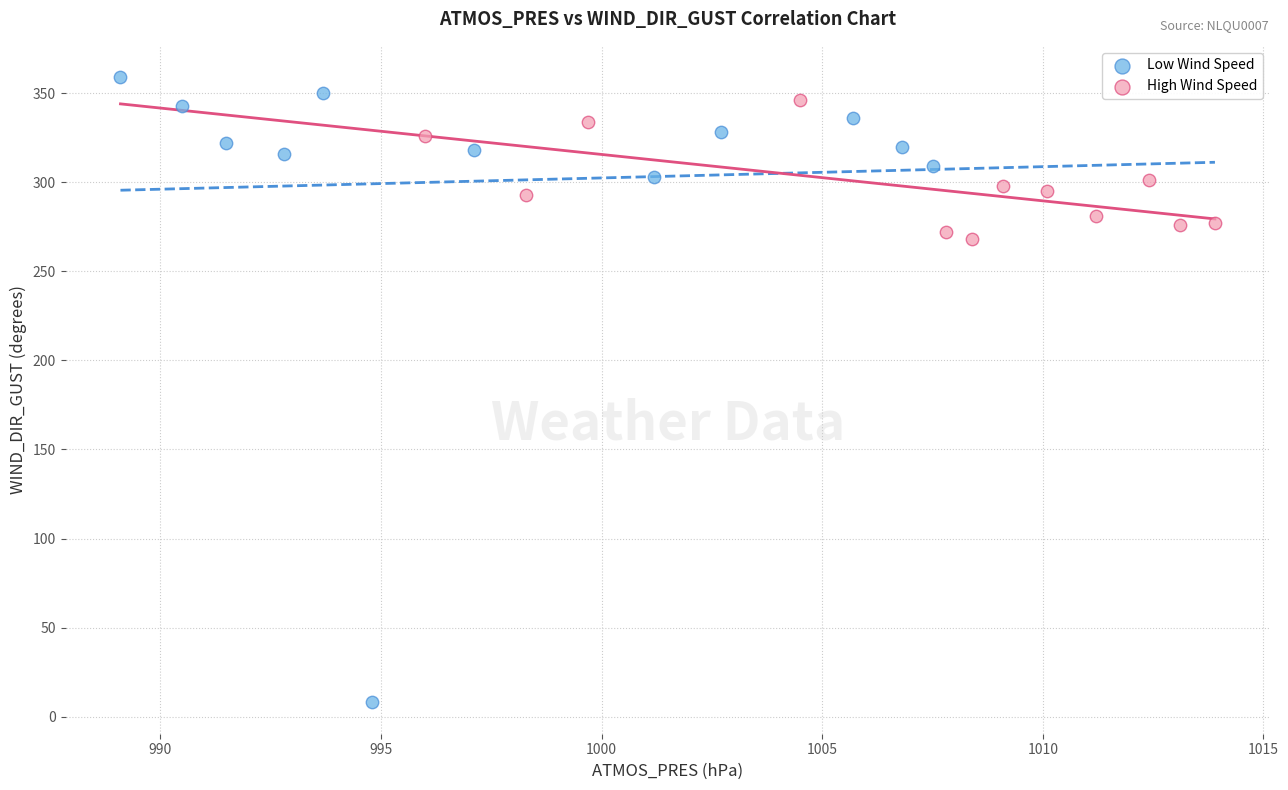

Which series has the widest spread of Y values?

Low Wind Speed